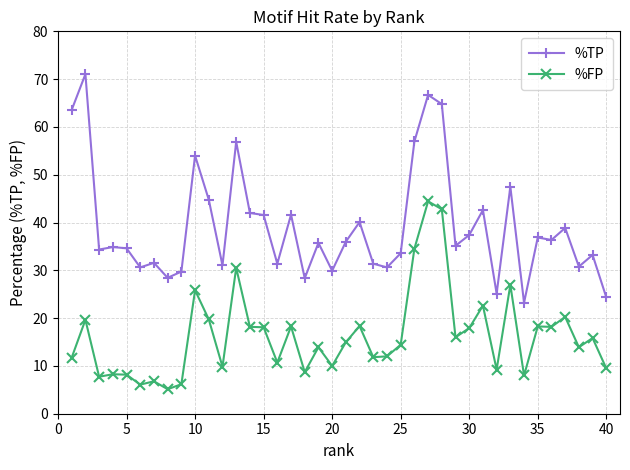

Which series has the largest total across all categories?

%TP